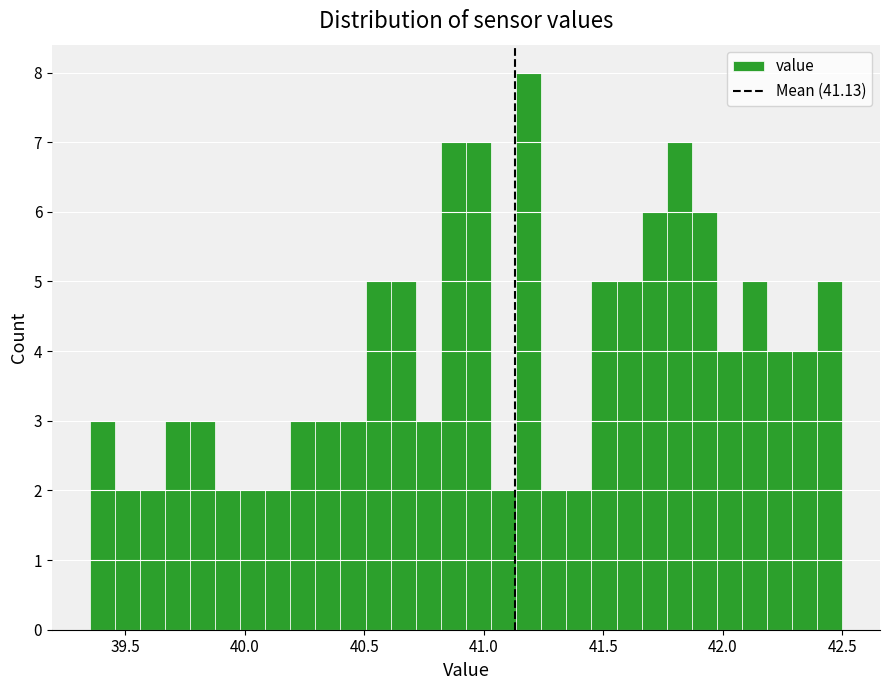

Read against the x-axis, roughly where is the centre of the tallest bar?

41.20